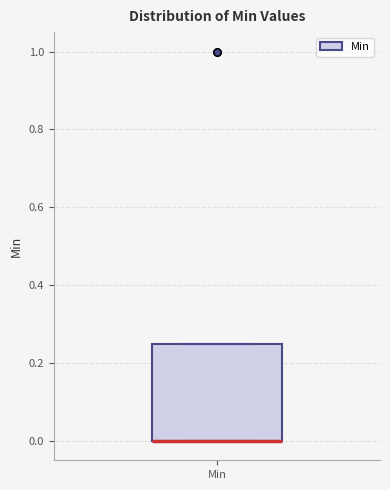

Where is the upper edge of the box for Min on the y-axis? The values are not printed on the chart, so give them approximately, as read against the axis.

0.26